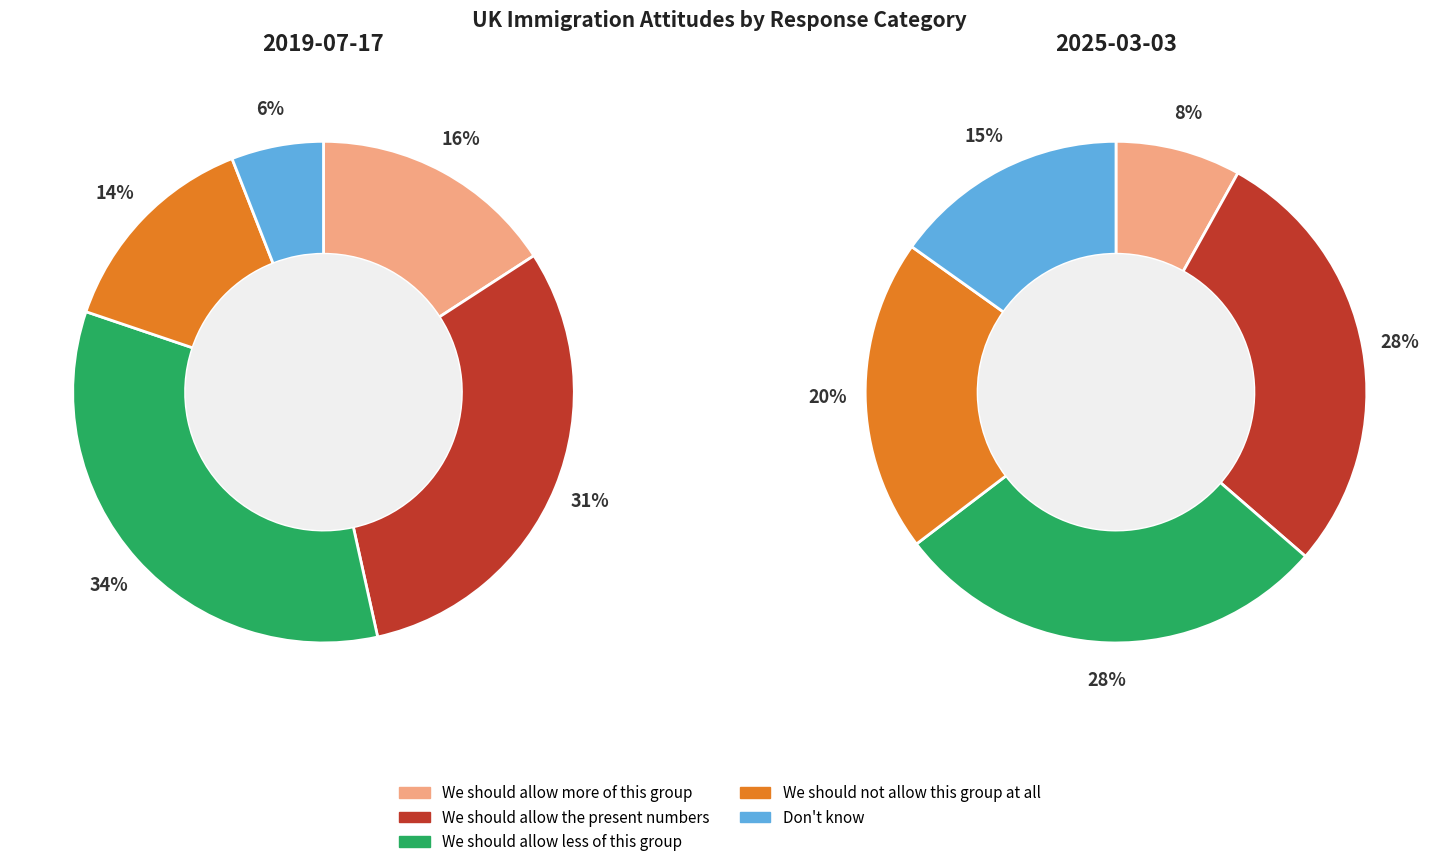

Which series has the widest spread of values?

2019-07-17